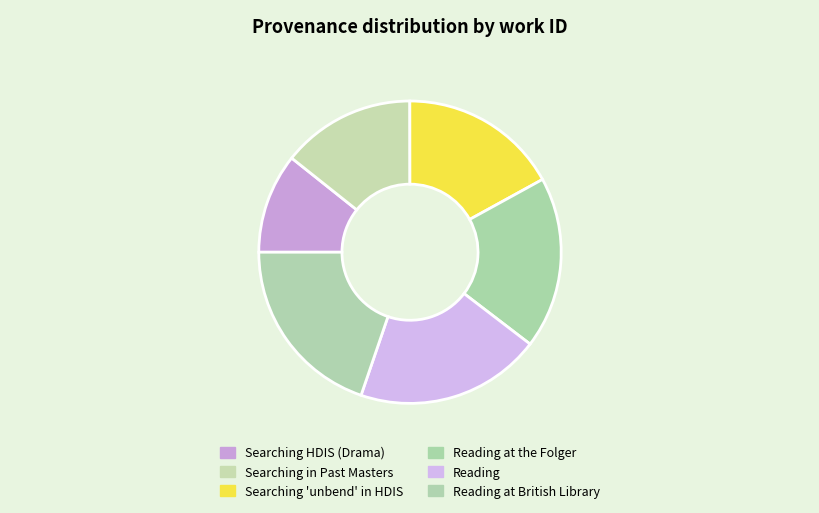

Which category has the smallest portion of the pie?

Searching HDIS (Drama)